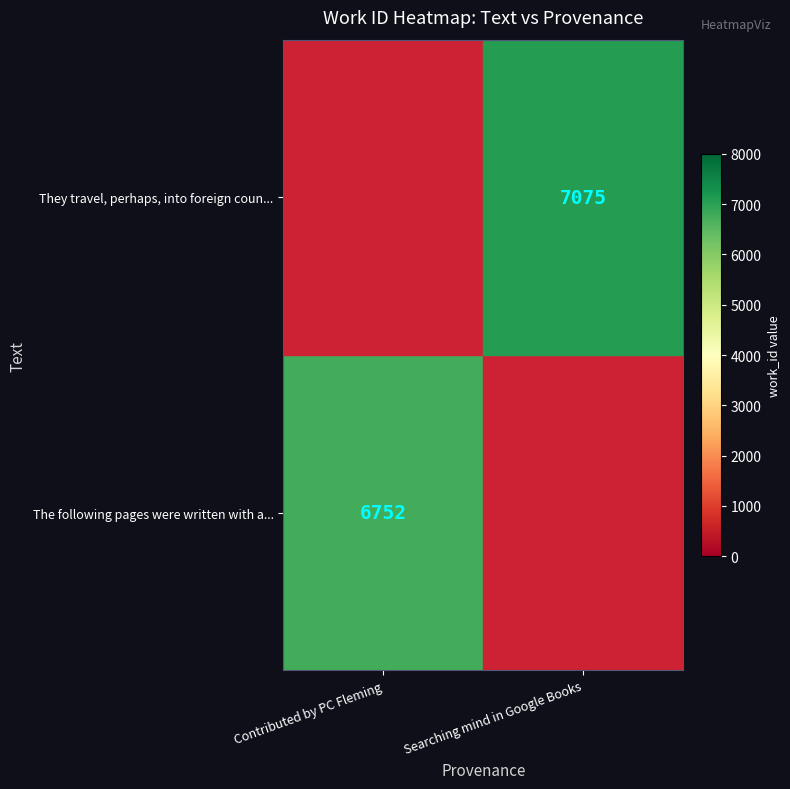

The The following pages were written with a... series shows 3972 at Contributed by PC Fleming. True or false?

False